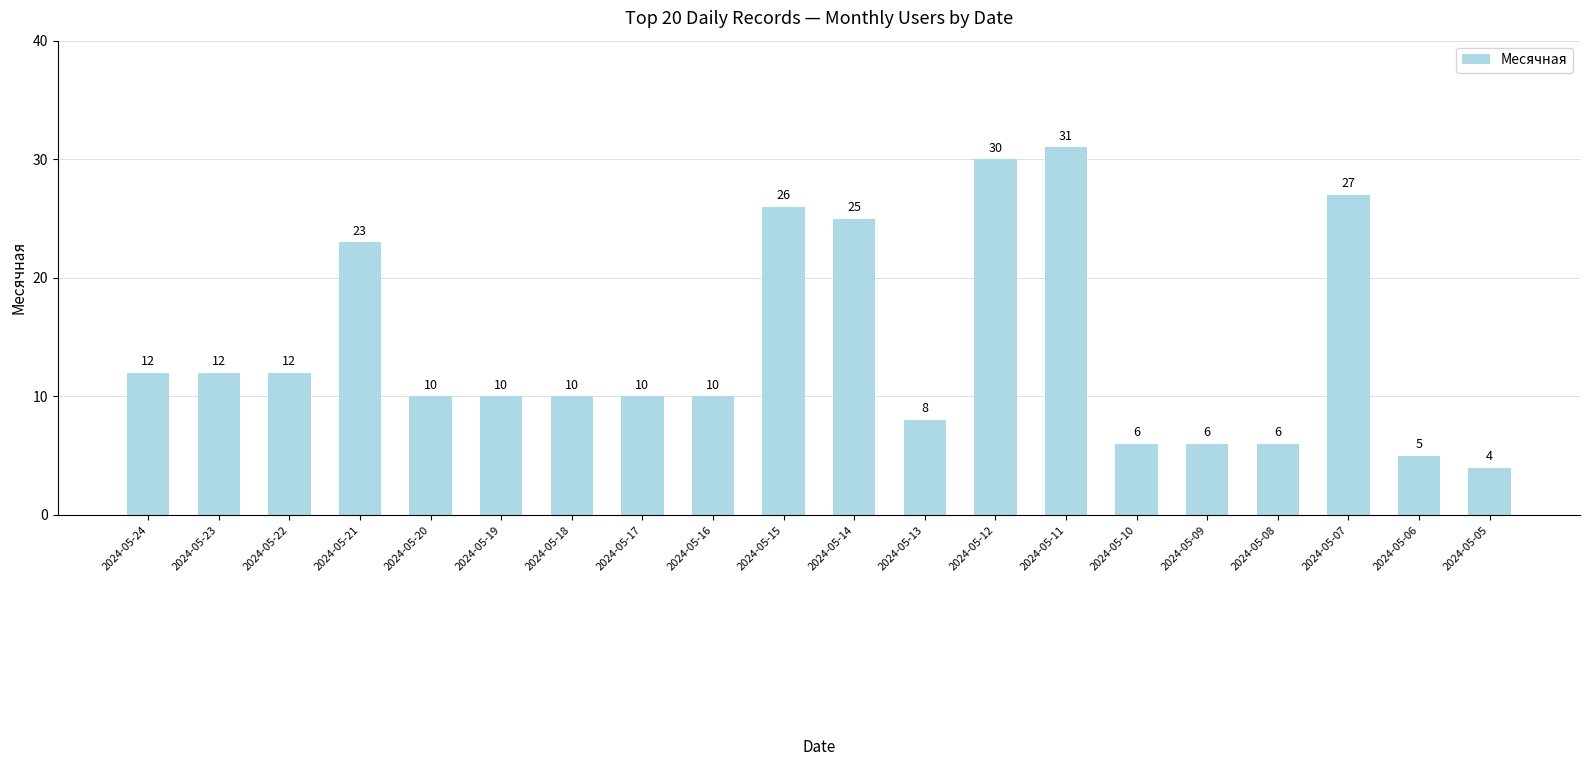

What is the maximum value shown in the chart?

31